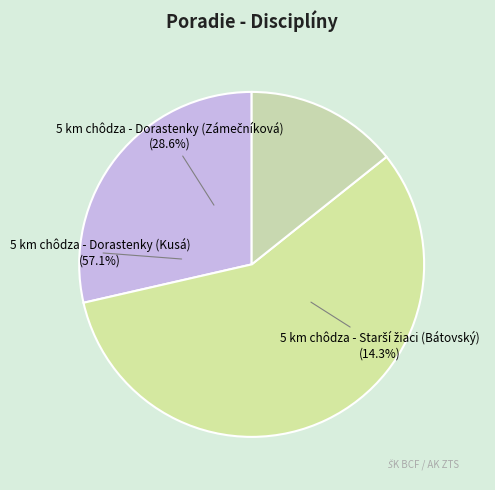

The 5 km chôdza - Dorastenky (Kusá) slice represents 57% of the pie. True or false?

True